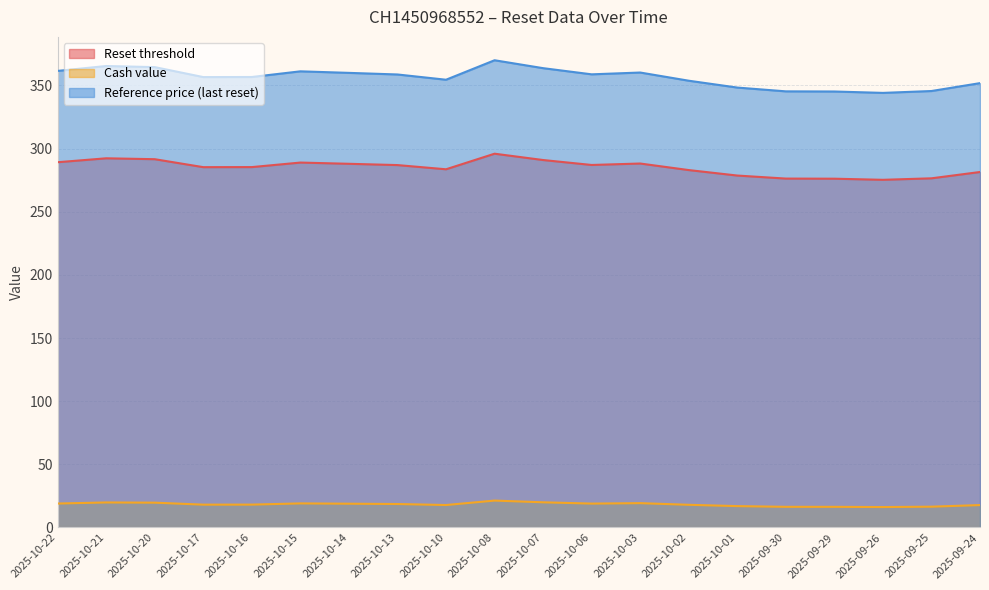

List the series in order of their overall mean, highest first.

Reference price (last reset), Reset threshold, Cash value